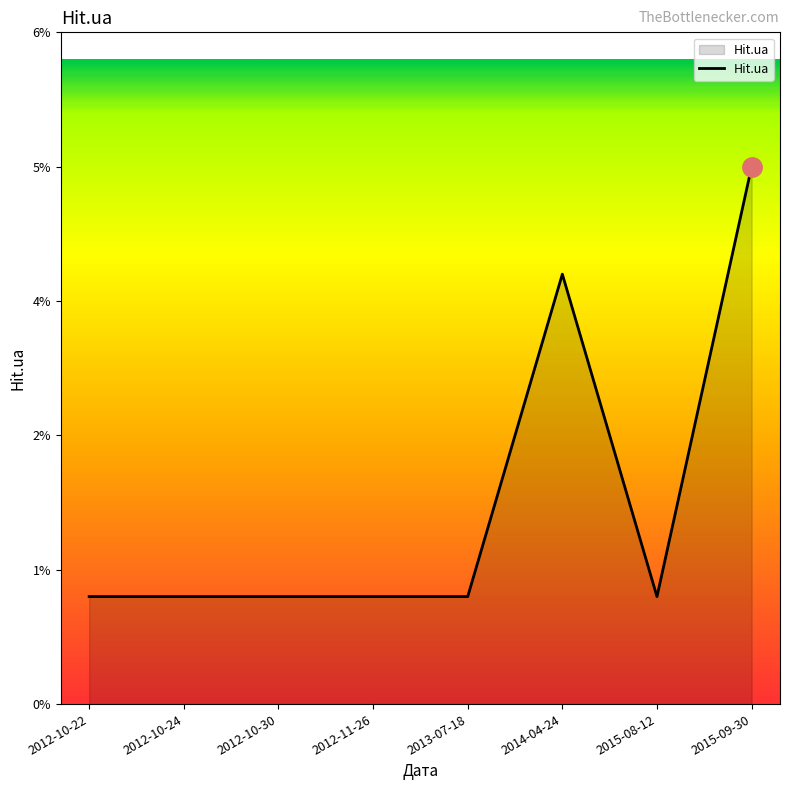

List the labels in order of value, largest first.

2015-09-30, 2014-04-24, 2012-10-22, 2012-10-24, 2012-10-30, 2012-11-26, 2013-07-18, 2015-08-12